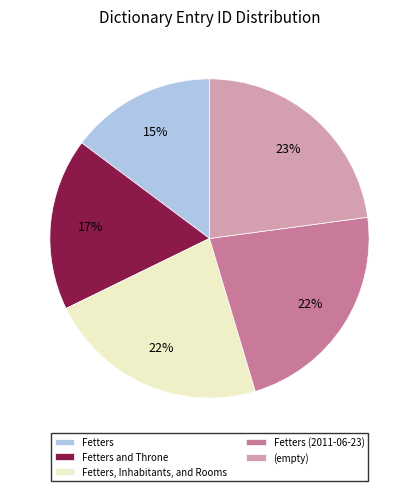

Approximately how many times larger is the value at Fetters (2011-06-23) compared to Fetters?

1.5